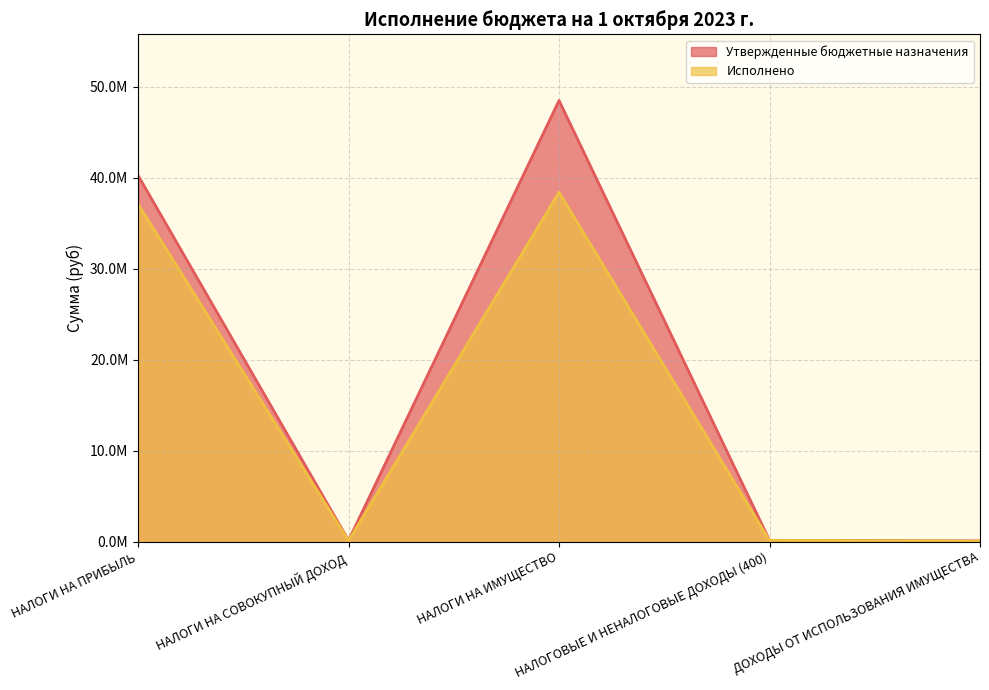

Rank the series at ДОХОДЫ ОТ ИСПОЛЬЗОВАНИЯ ИМУЩЕСТВА from highest to lowest value.

Утвержденные бюджетные назначения, Исполнено